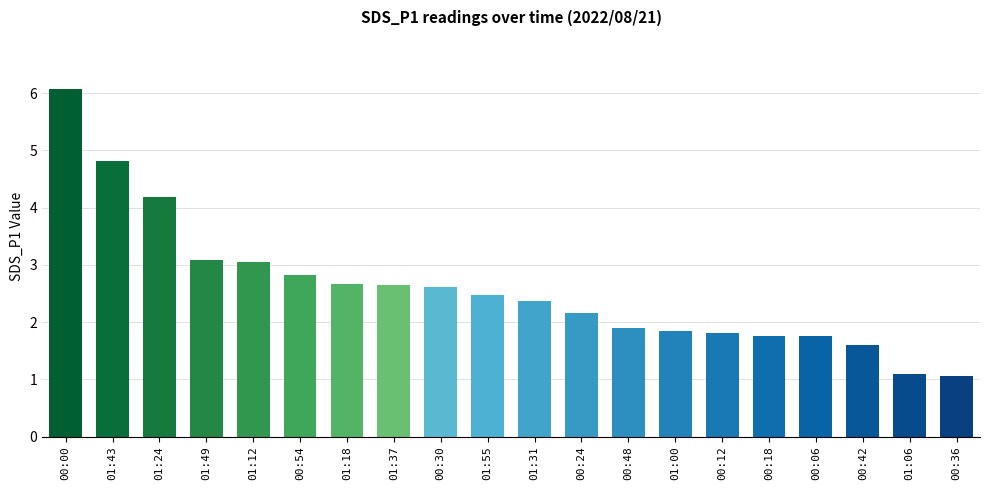

What is the maximum value shown in the chart?

6.1